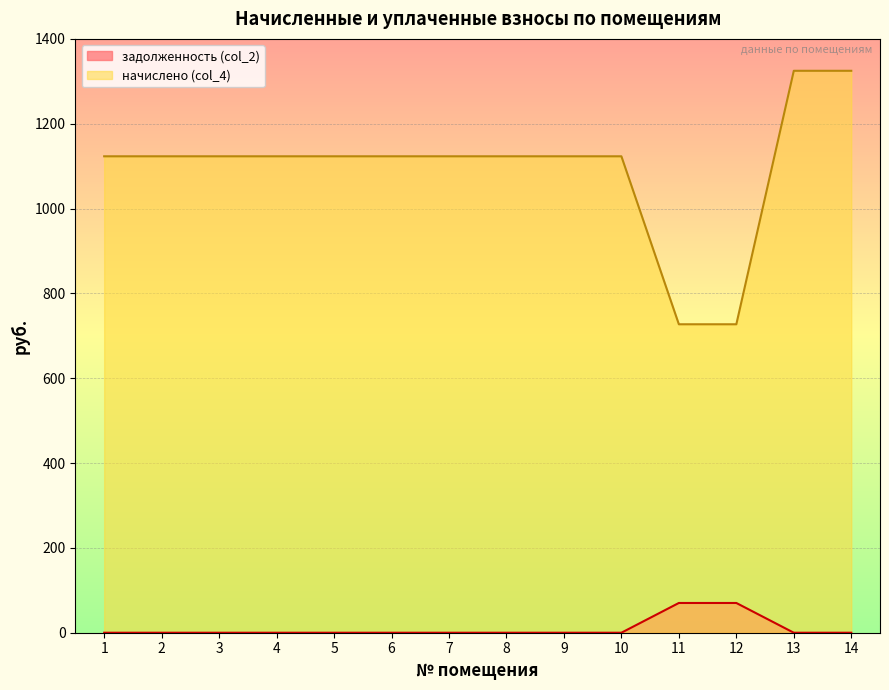

At which label is задолженность (col_2) closest to 35?

1